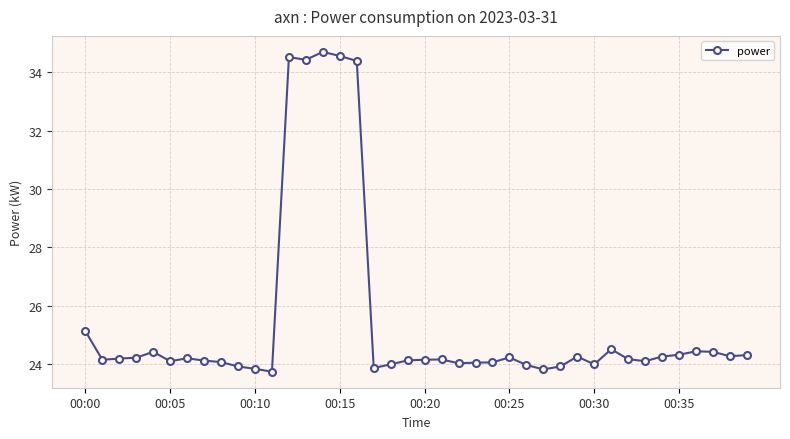

What is the difference between the maximum and minimum values?

10.9